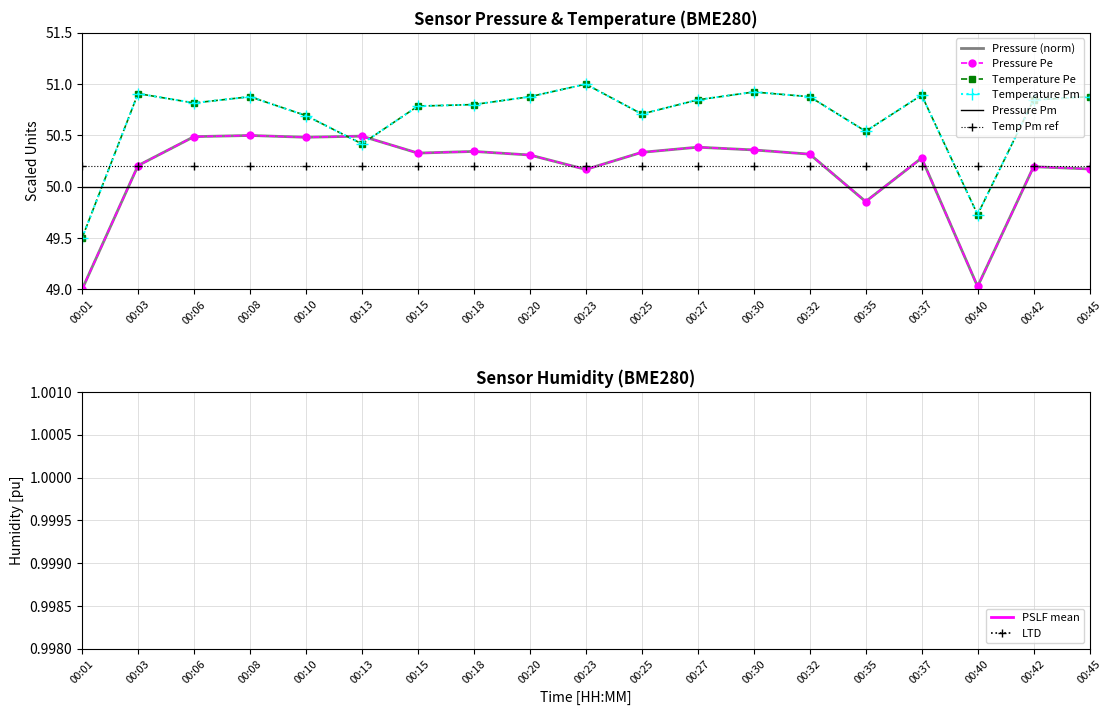

Between 00:13 and 00:27, which series saw the biggest shift?

temperature